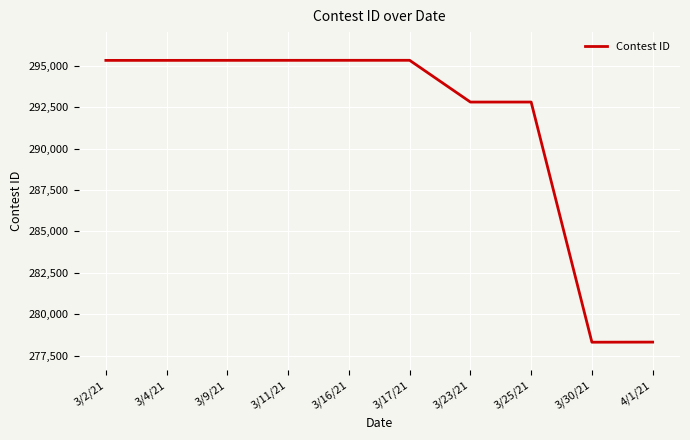

Between 4/1/21 and 3/23/21, which is larger?

3/23/21